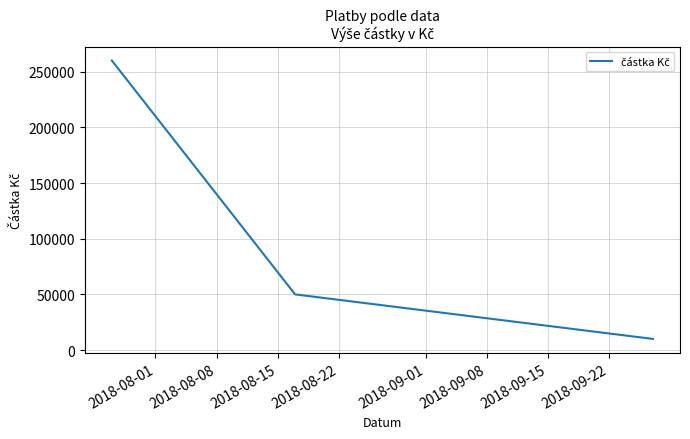

What is the minimum value shown in the chart?

10000